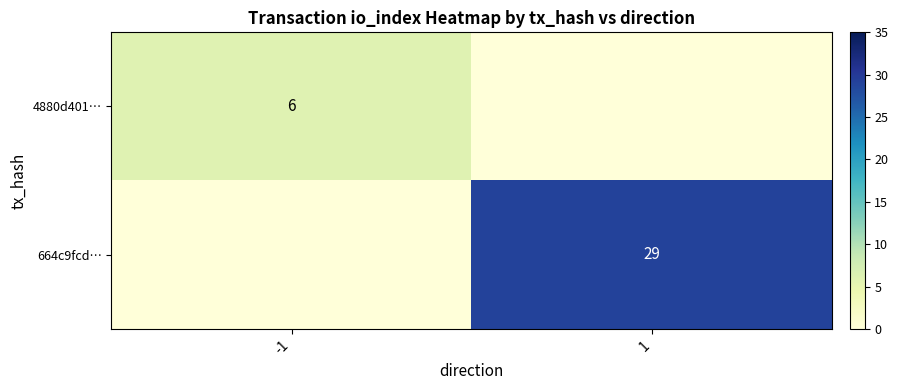

True or false: 4880d401… has a value of 9 at -1.

False